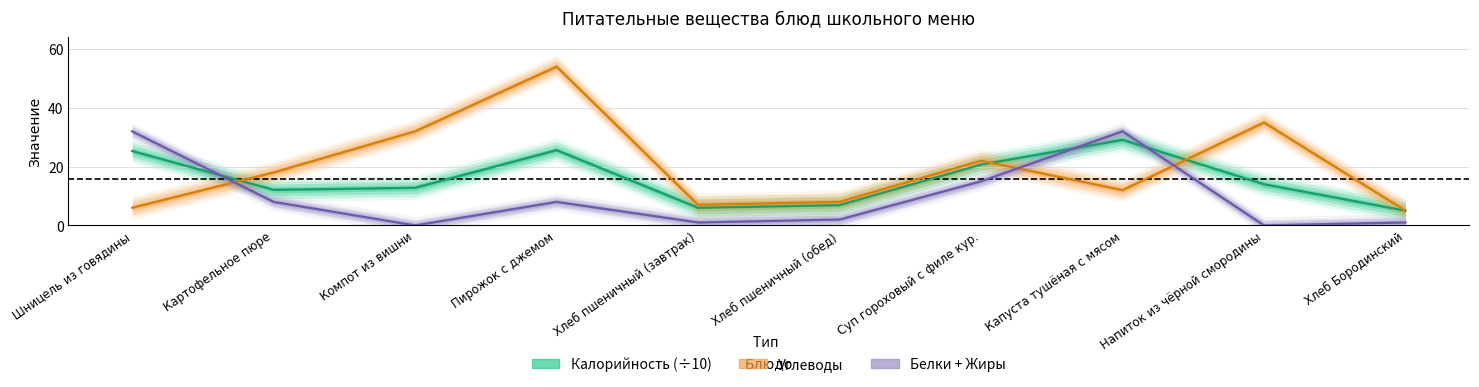

What is the value of the Углеводы point at the 2nd from the left?

18.0